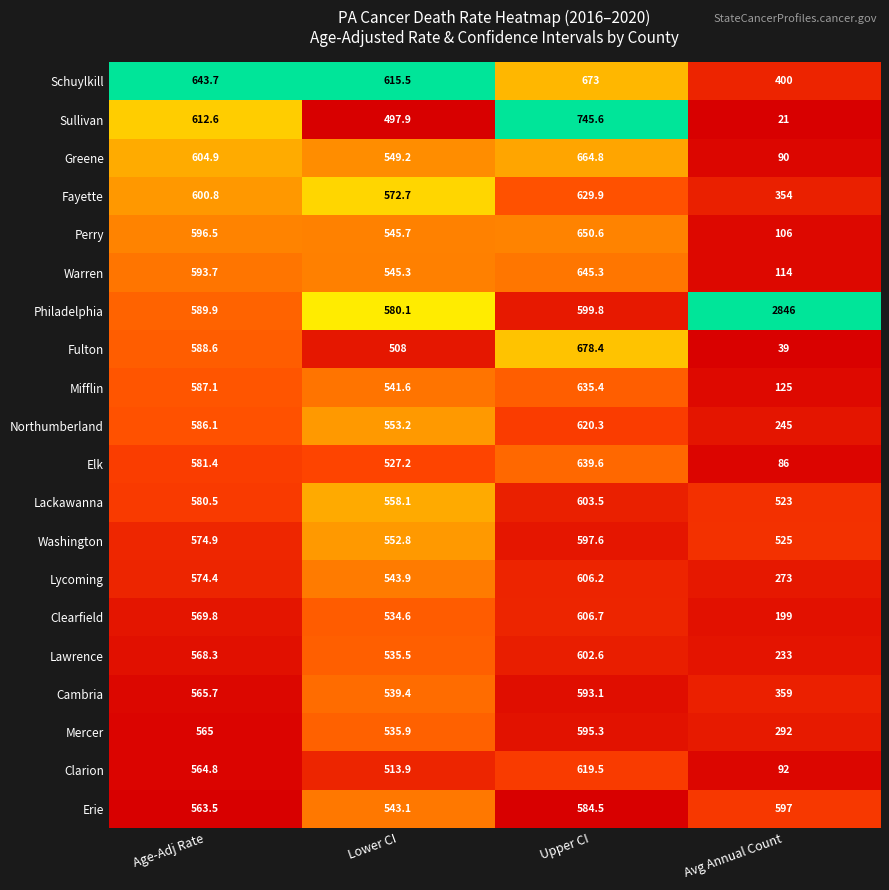

What is the sum of all Clarion values?

1790.2